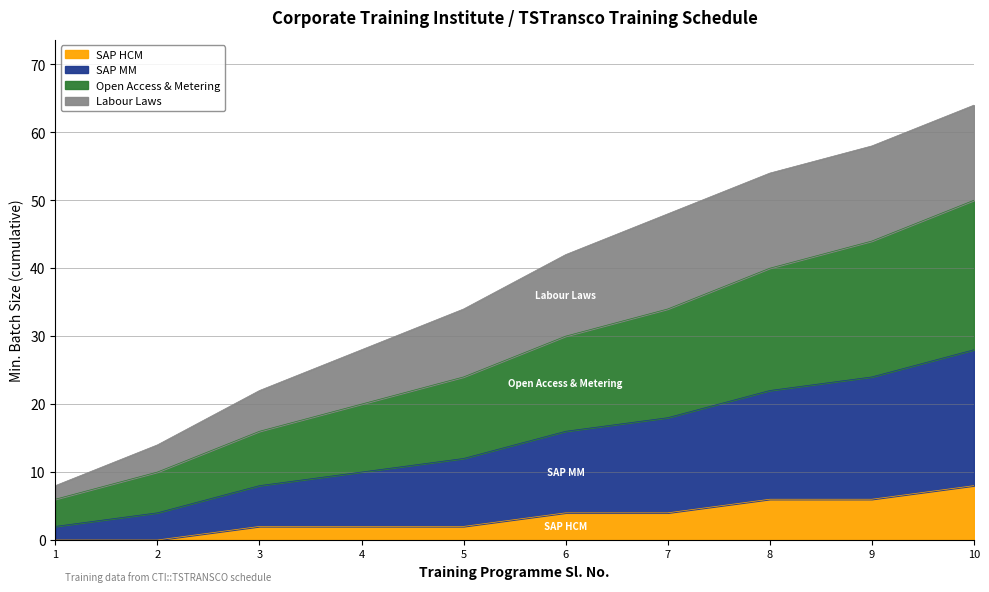

The SAP HCM series shows 6 at 8. True or false?

True